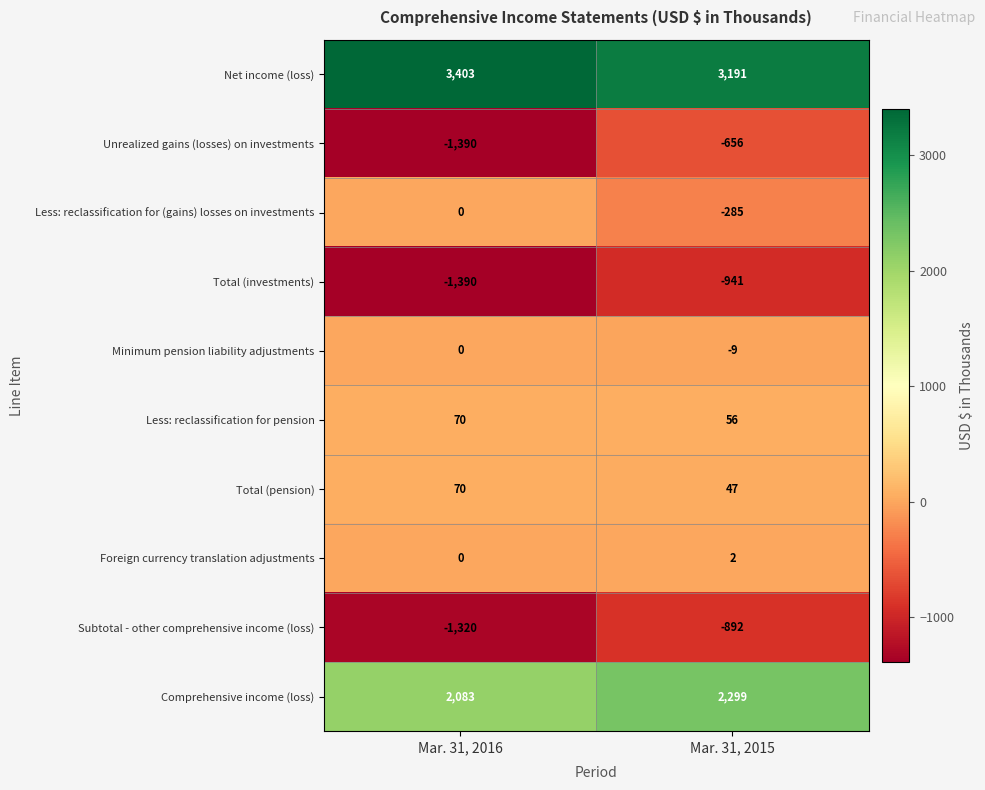

What is the difference between the maximum and minimum values in the Less: reclassification for (gains) losses on investments series?

285